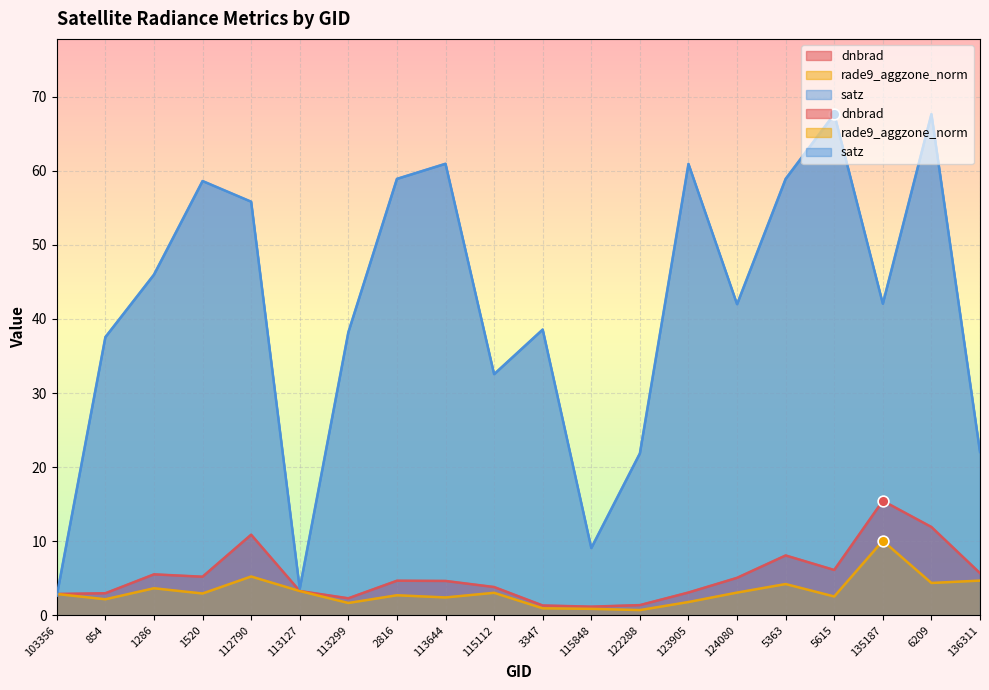

Which series has the widest spread of Y values?

satz